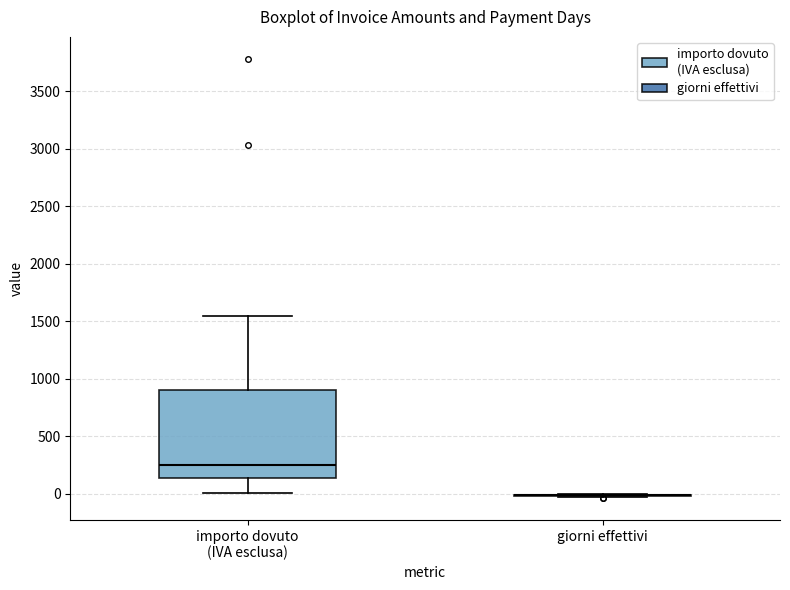

Comparing the boxes themselves (not the whiskers), which one is the tallest?

importo dovuto (IVA esclusa)